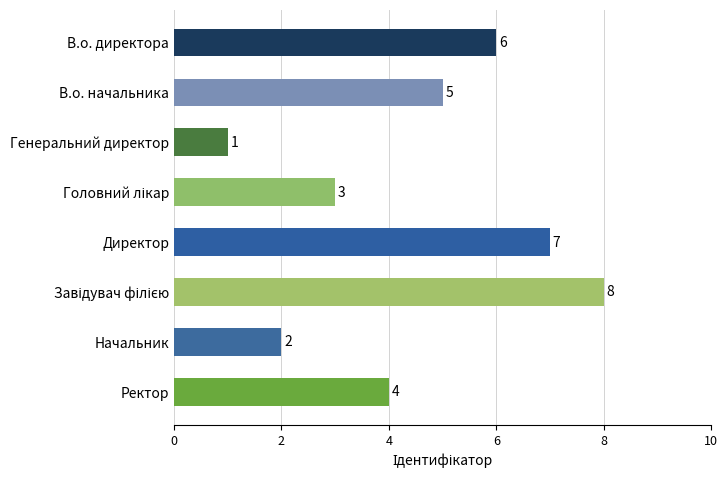

What is the greatest value displayed?

8